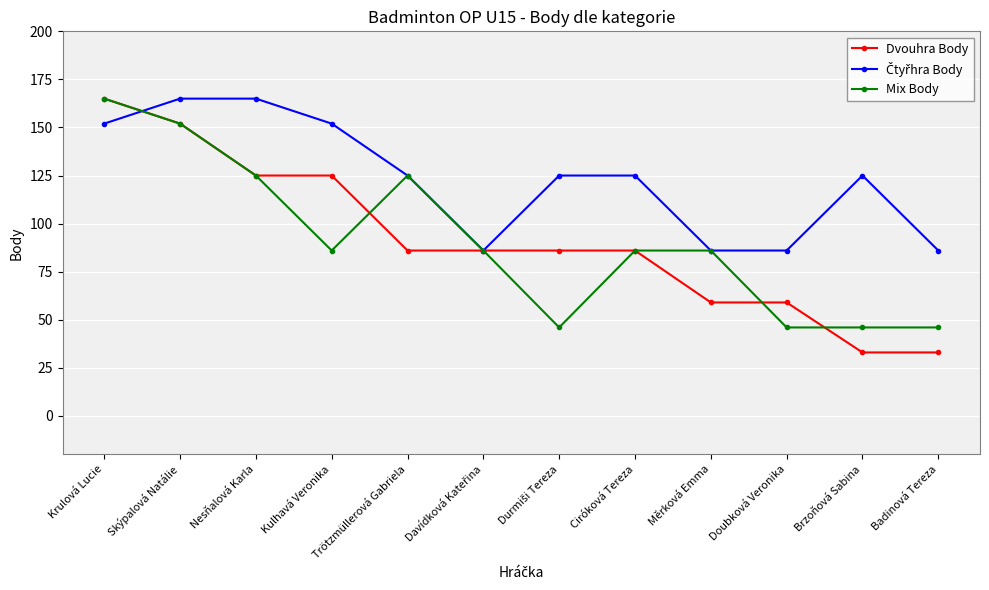

Count the Dvouhra Body values in the range 59 to 125.

8